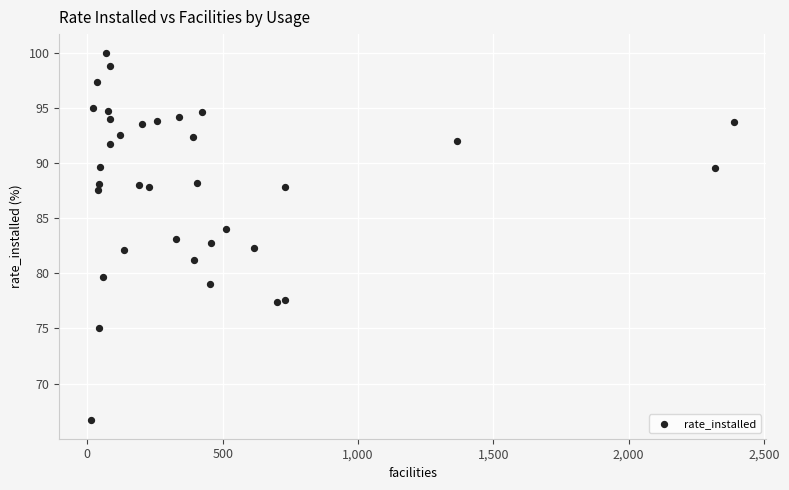

What is the range of X values (max minus min)?

2375.0